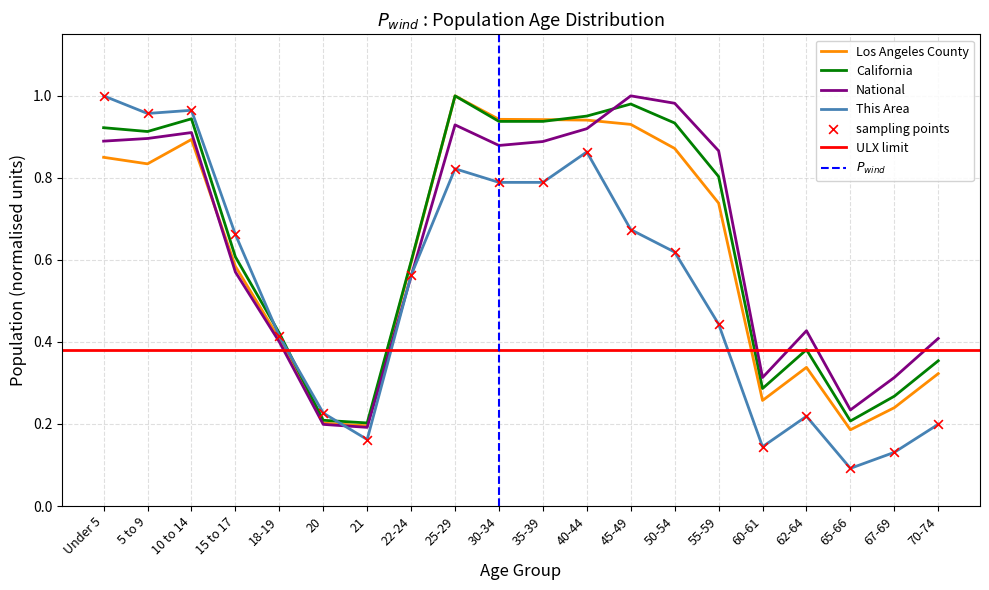

At how many categories does at least one series exceed 0?

20